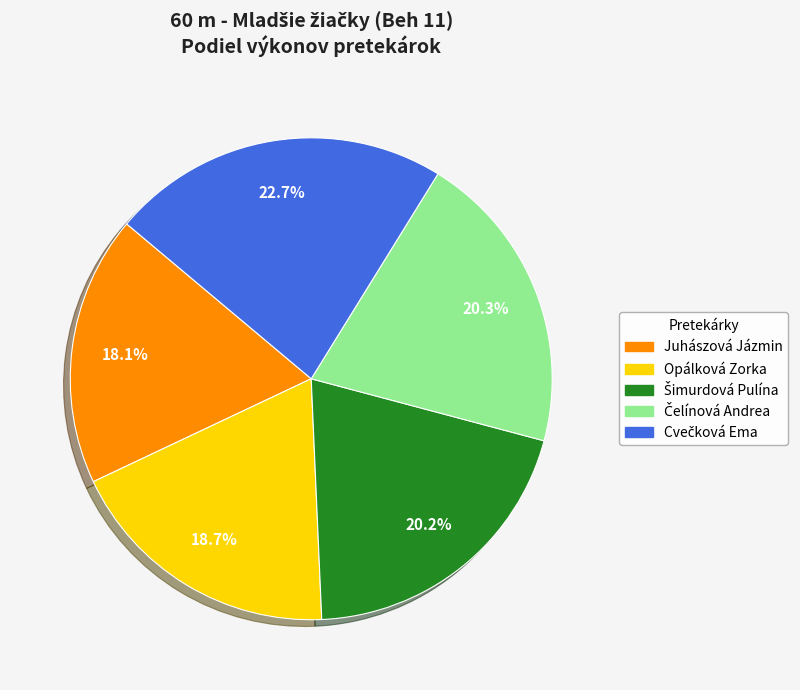

To the nearest percent, what portion does Opálková Zorka represent?

19%